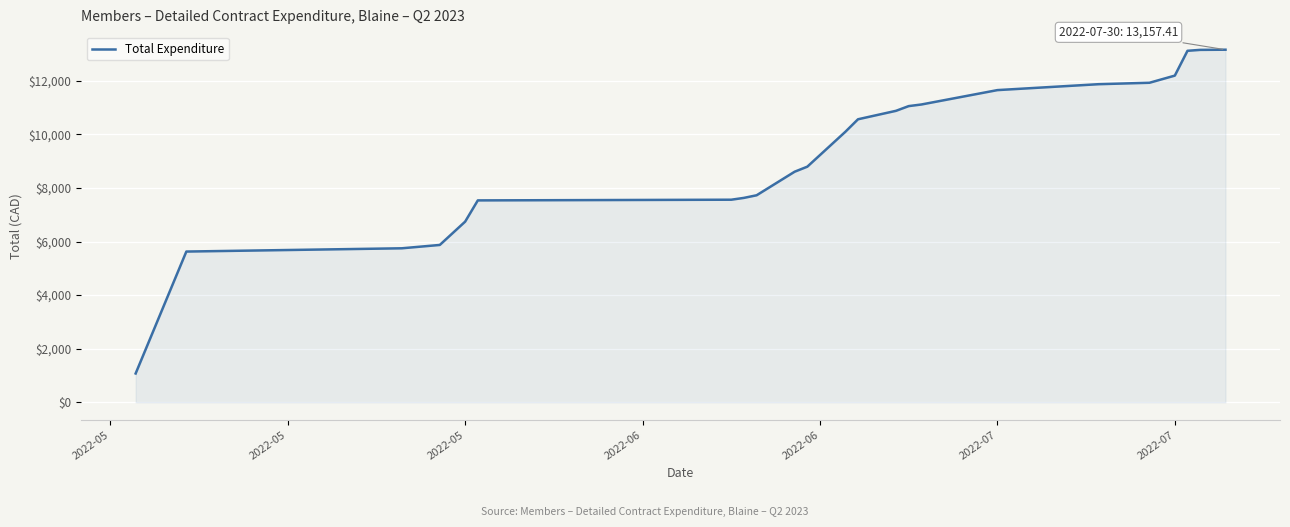

What is the greatest value displayed?

13157.4